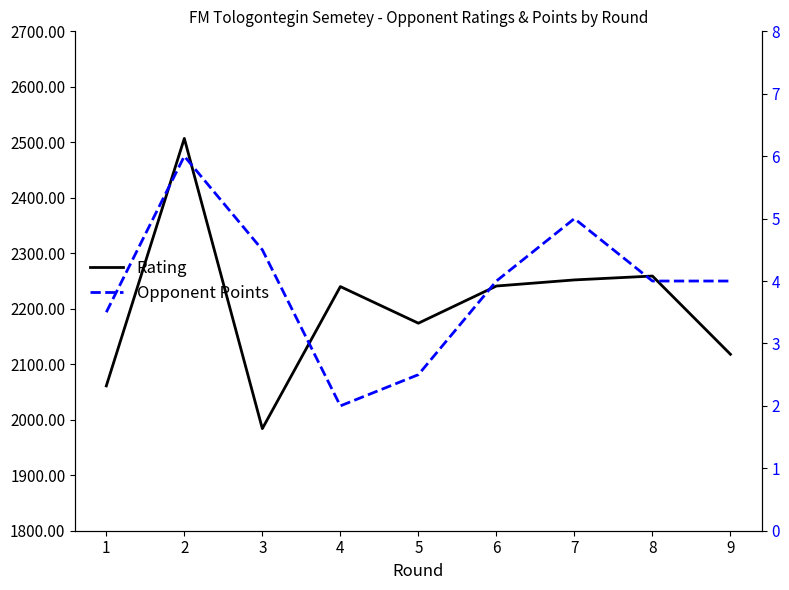

Between 6 and 9, which is larger?

6